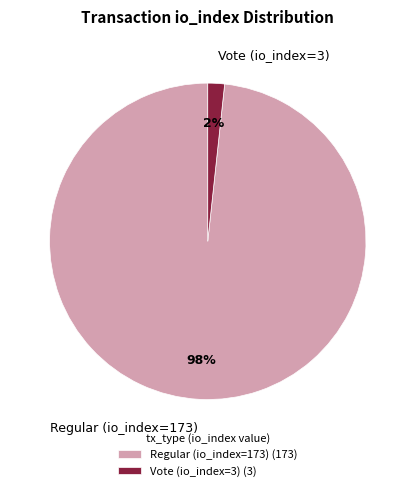

What percentage is the Regular (io_index=173) slice, to the nearest percent?

98%